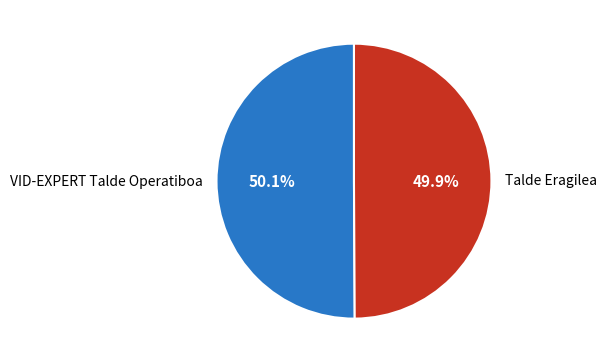

Is there any slice that represents more than half of the pie?

Yes